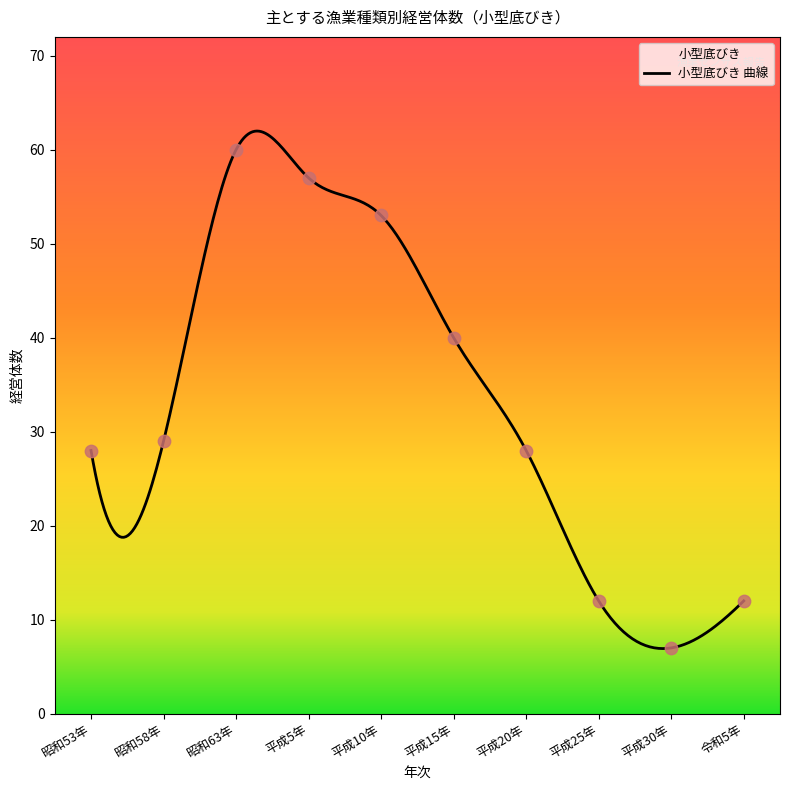

What is the change in value from 平成5年 to 平成25年?

-45